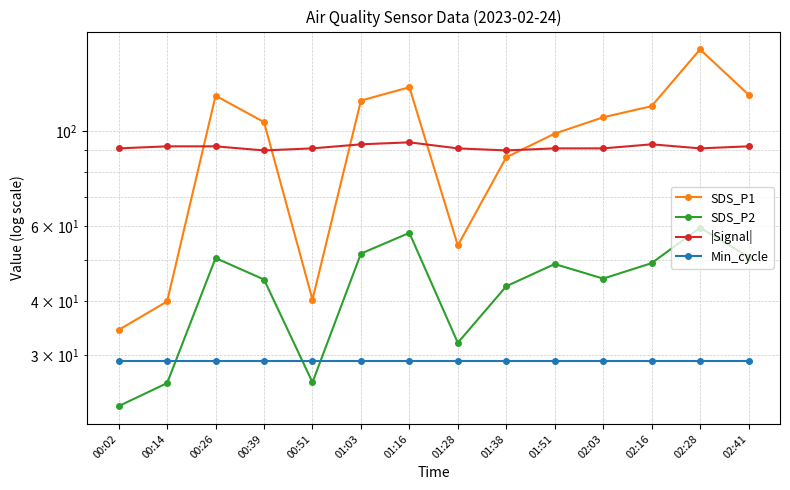

What position from the left is 00:02?

1